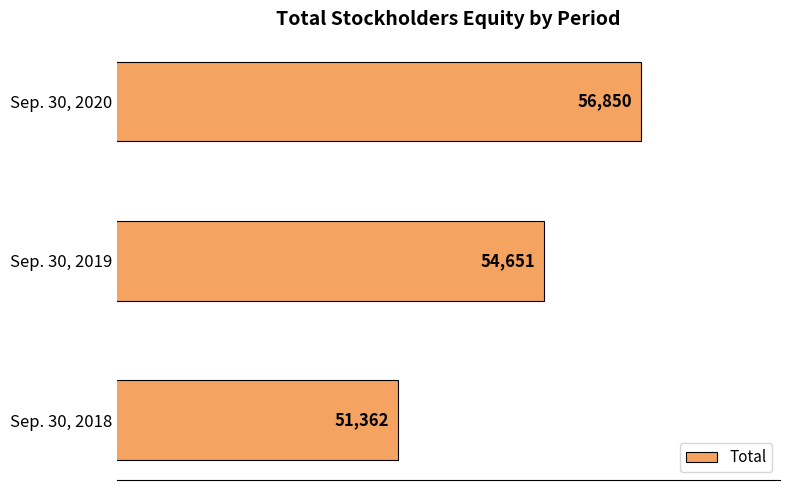

Which category has the highest value across all series?

Sep. 30, 2020